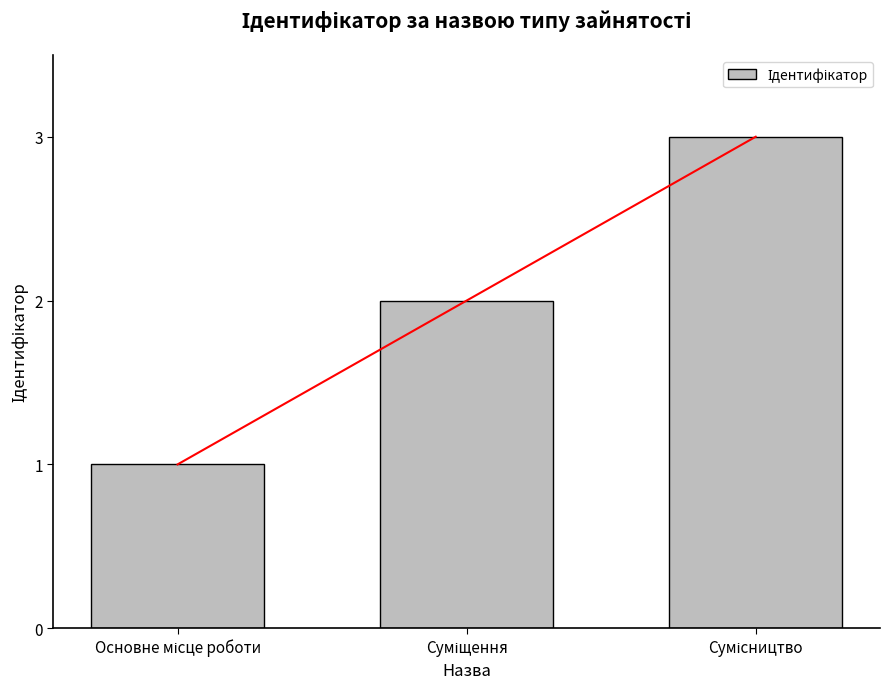

How many values are between 1 and 3?

3